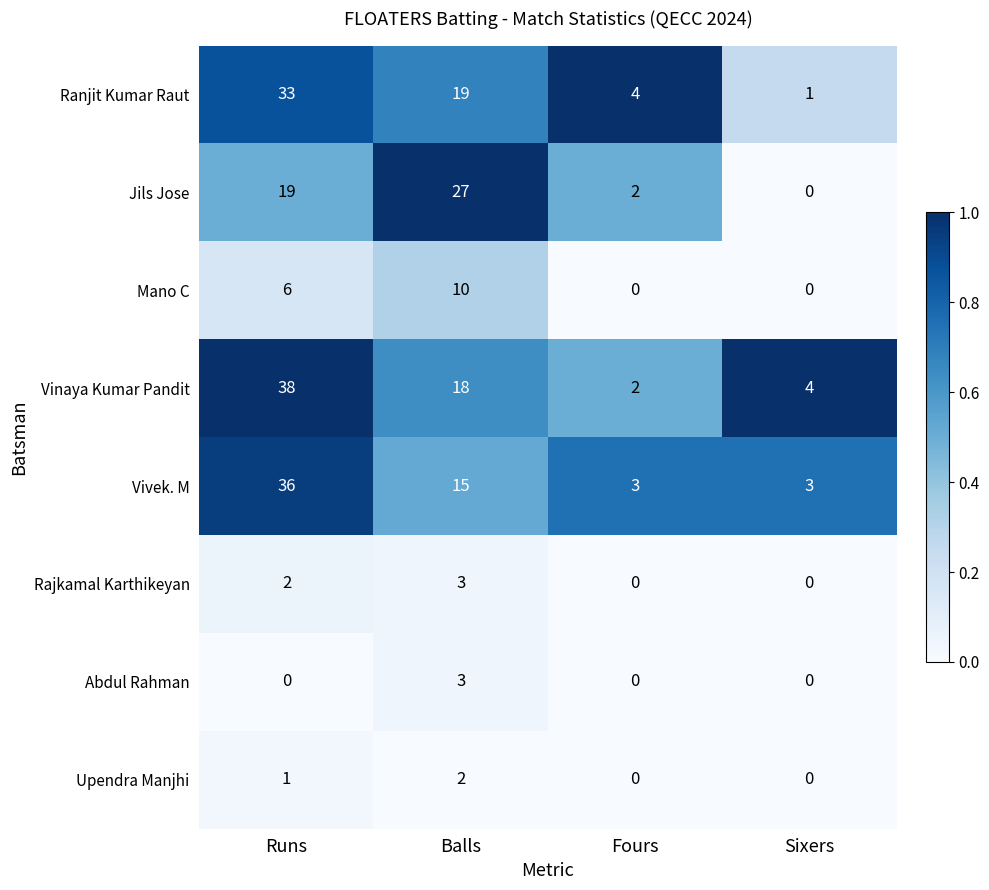

What is the minimum value for Vivek. M?

3